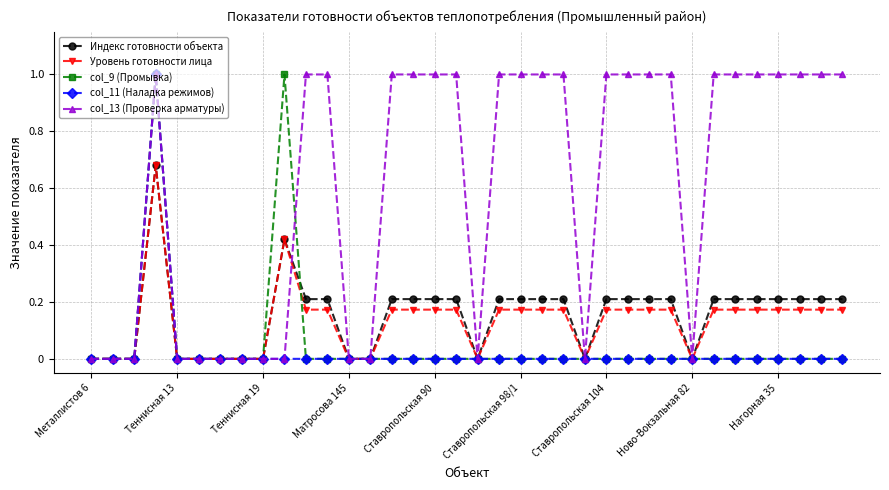

What is the greatest value displayed?

1.0